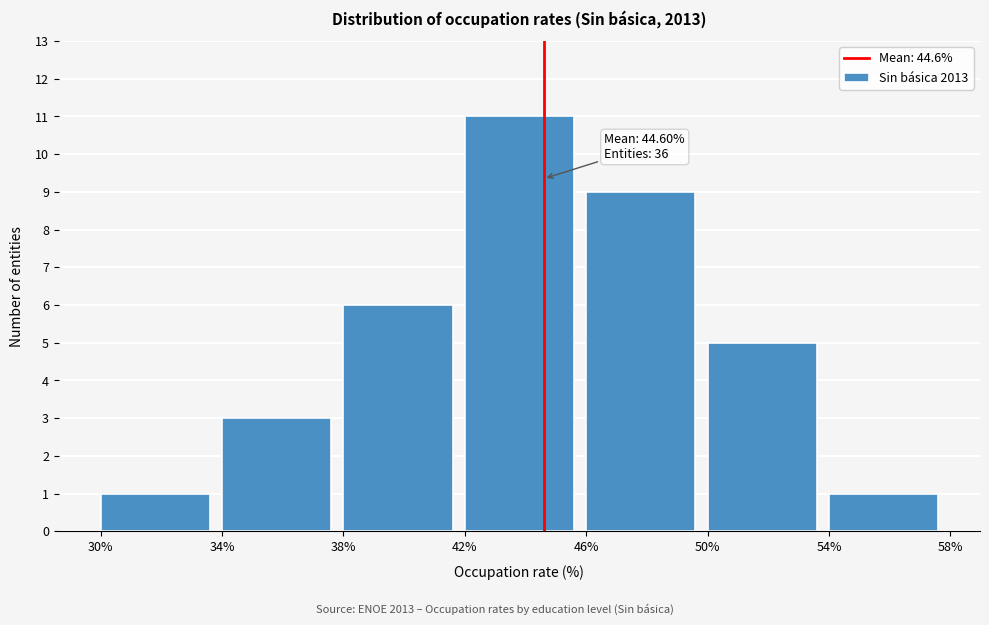

Over which range of the x-axis is the bar tallest?

42% to 46%